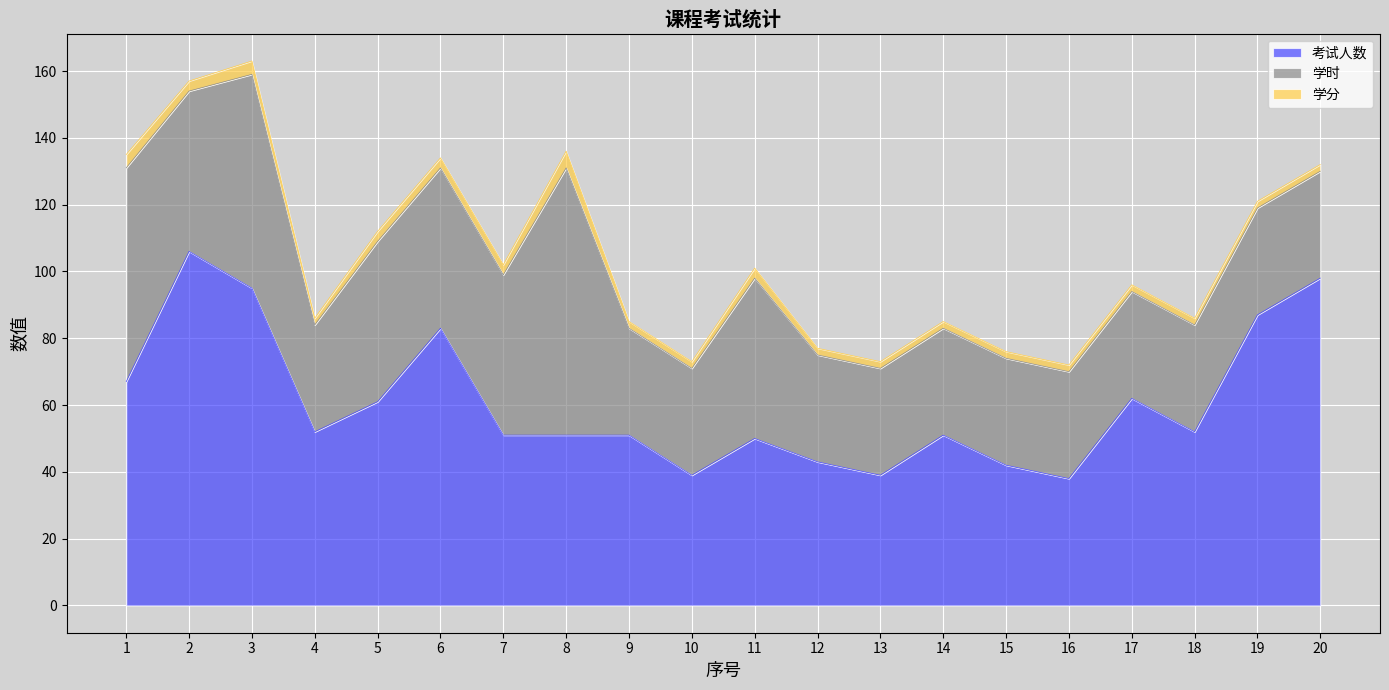

Which series has the largest total across all categories?

考试人数